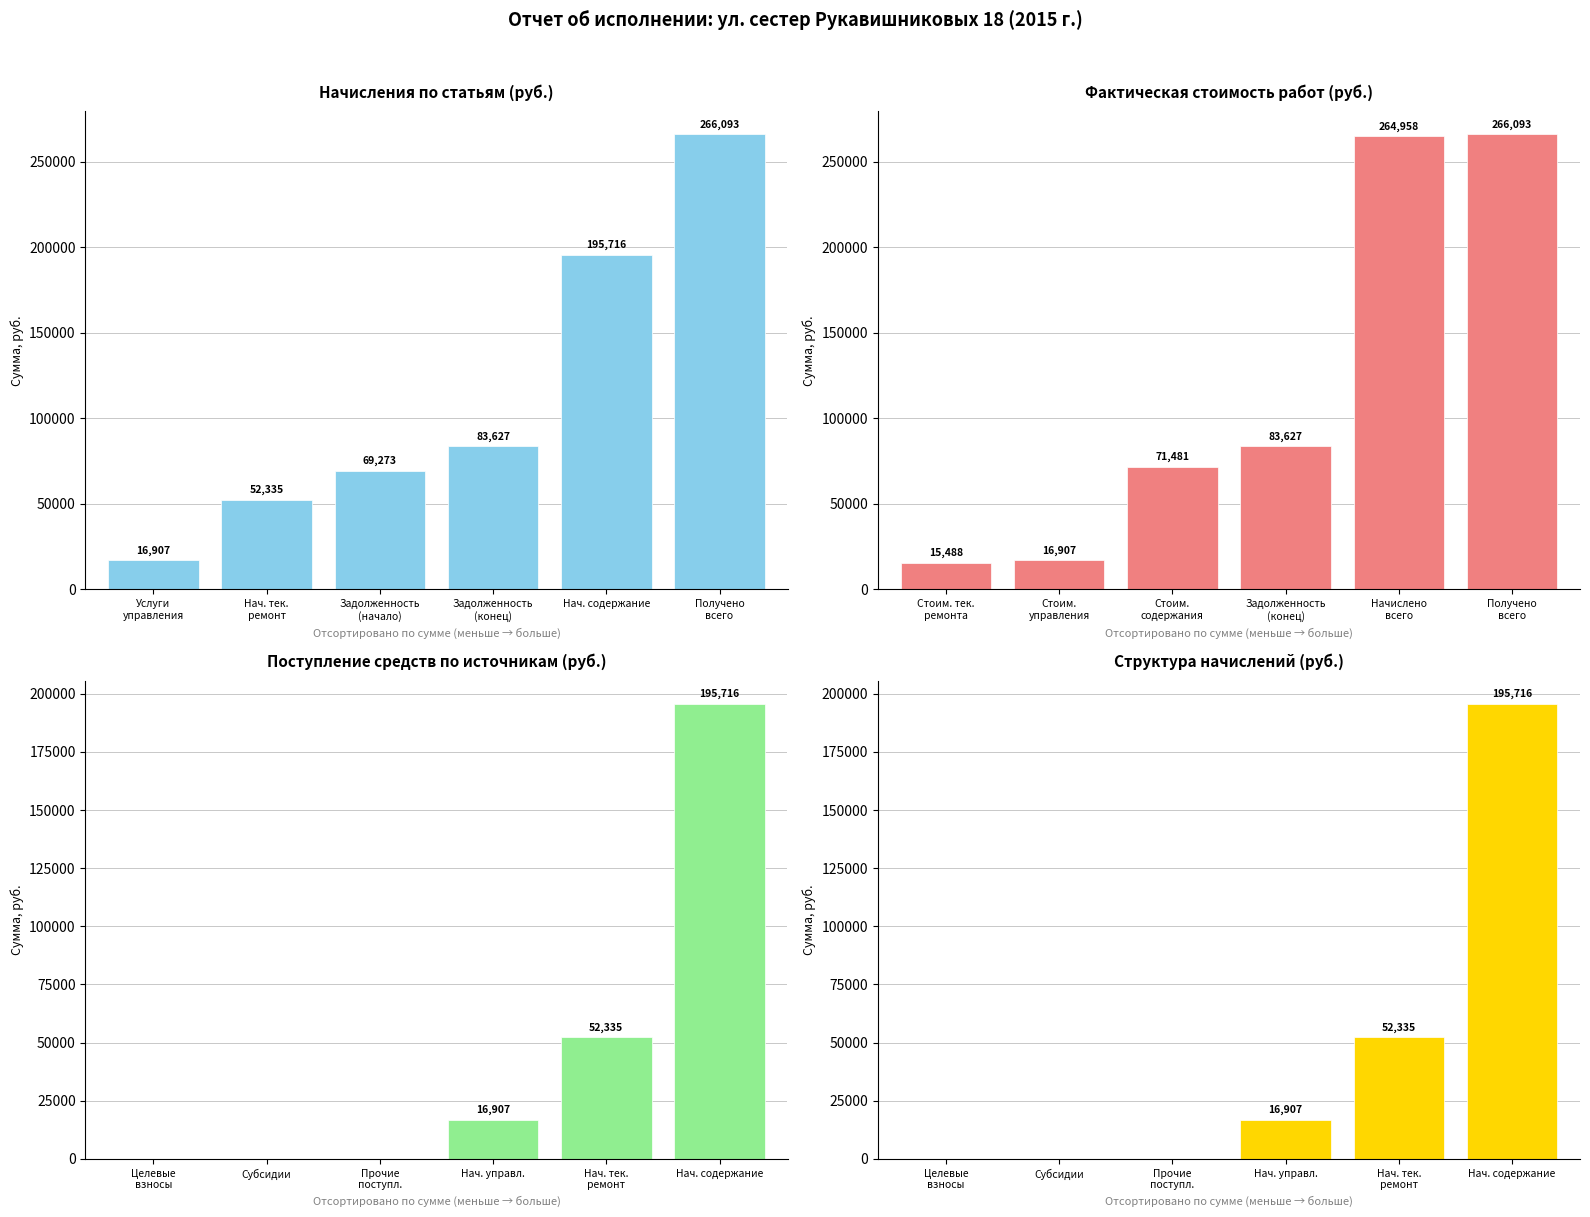

True or false: Начисления по статьям (руб.) has a value of 52335.5 at Нач. тек.
ремонт.

True